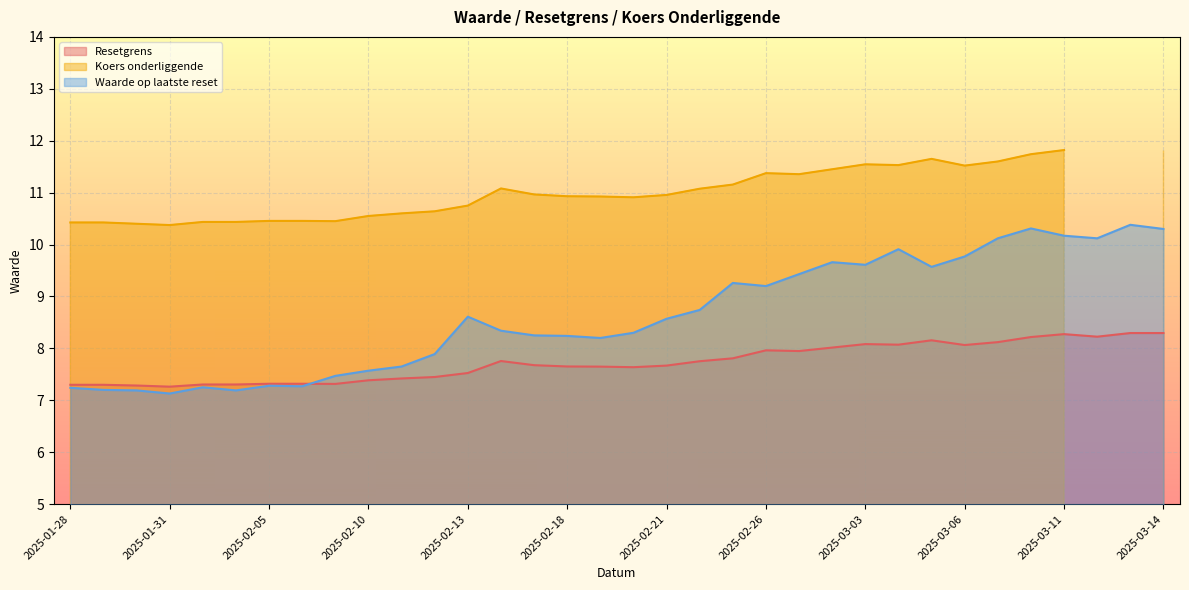

Is it true that Resetgrens equals 7.4 at 2025-02-10?

True